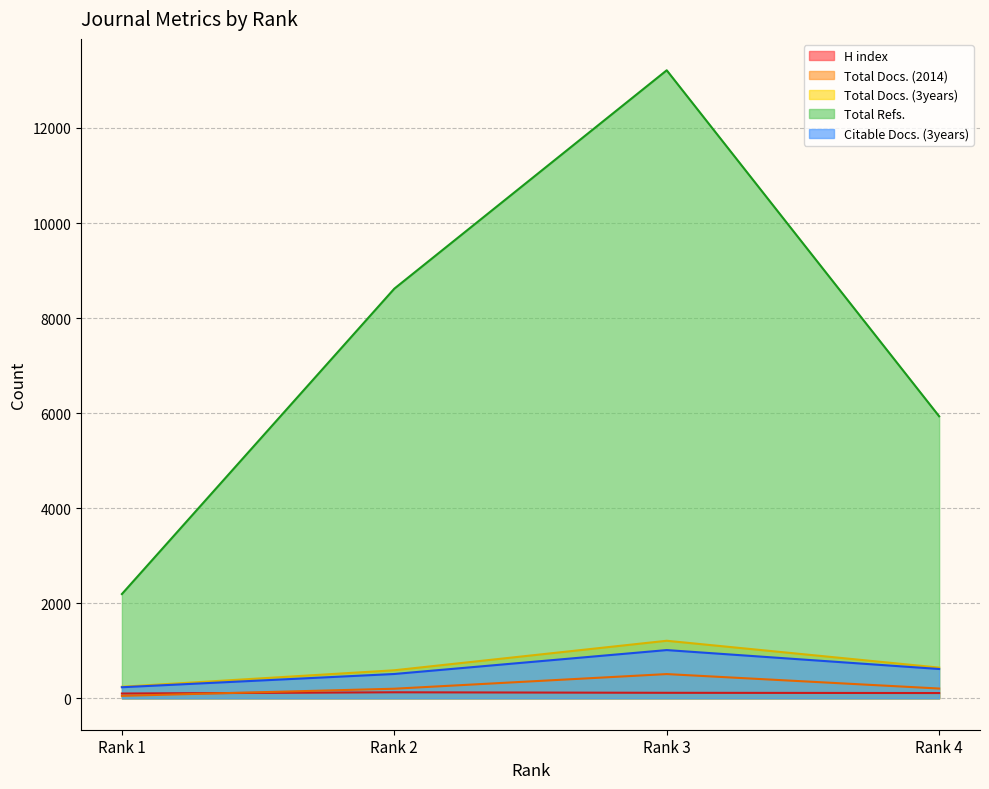

What is the total value across all series at Rank 1?

2823